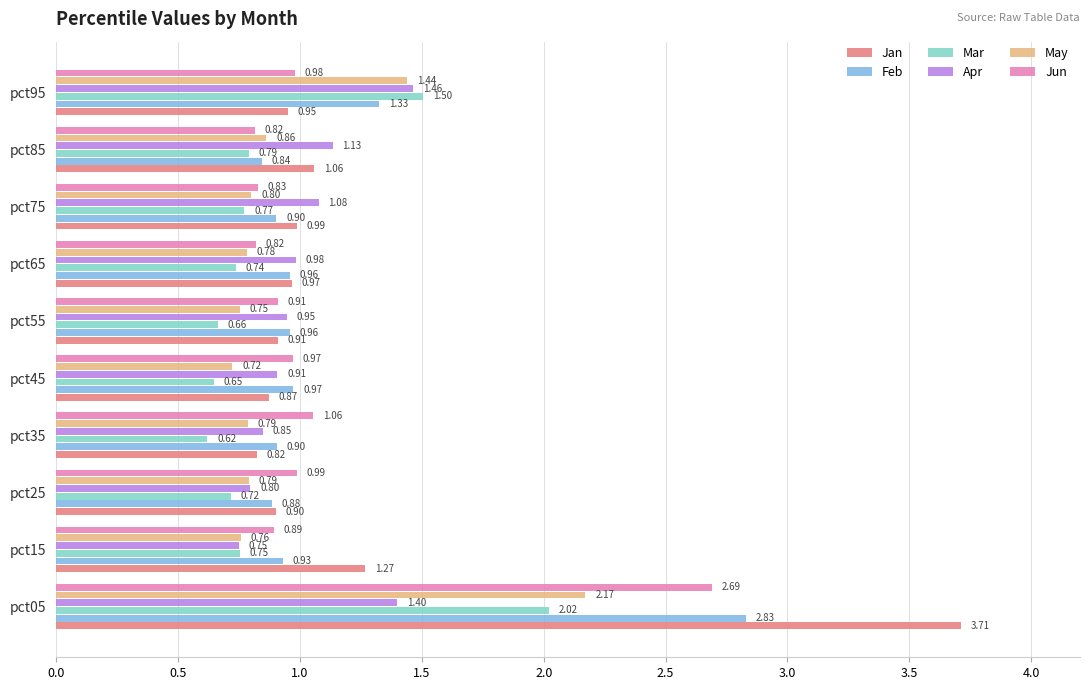

What is the difference between the highest and lowest values at pct15?

0.5